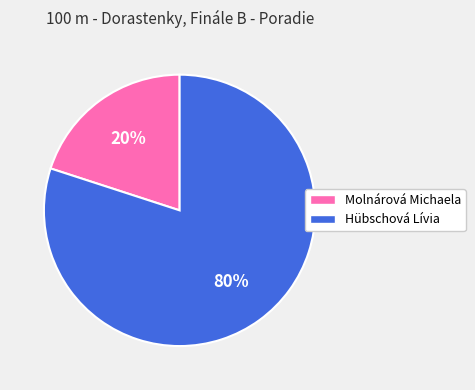

True or false: Hübschová Lívia accounts for 80% of the total.

True